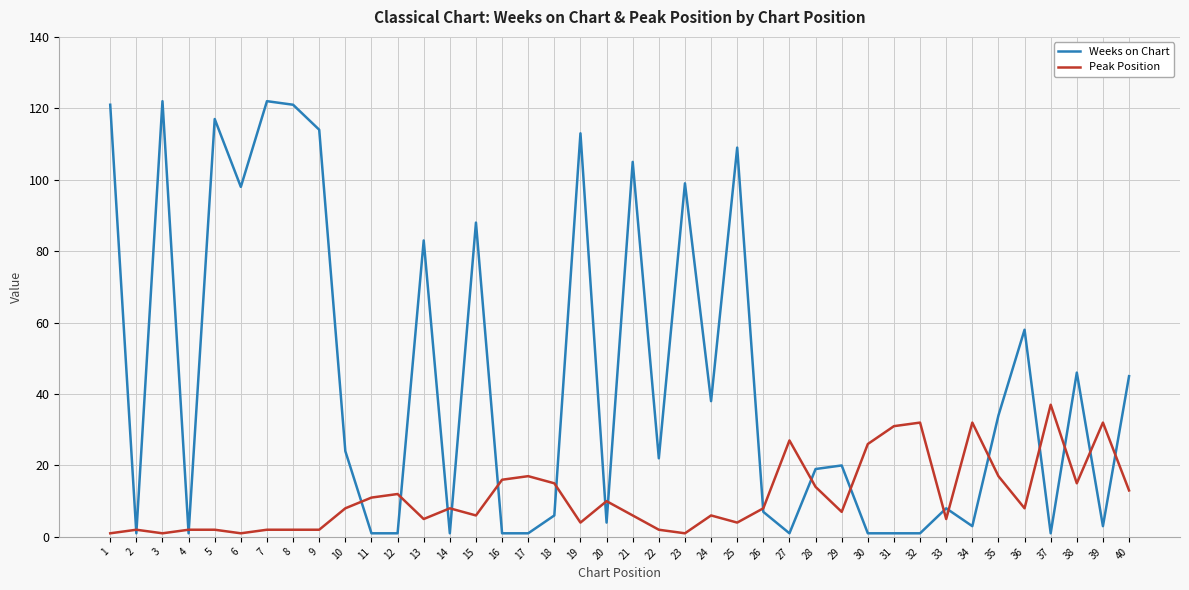

What is the highest value of the Weeks on Chart series?

122